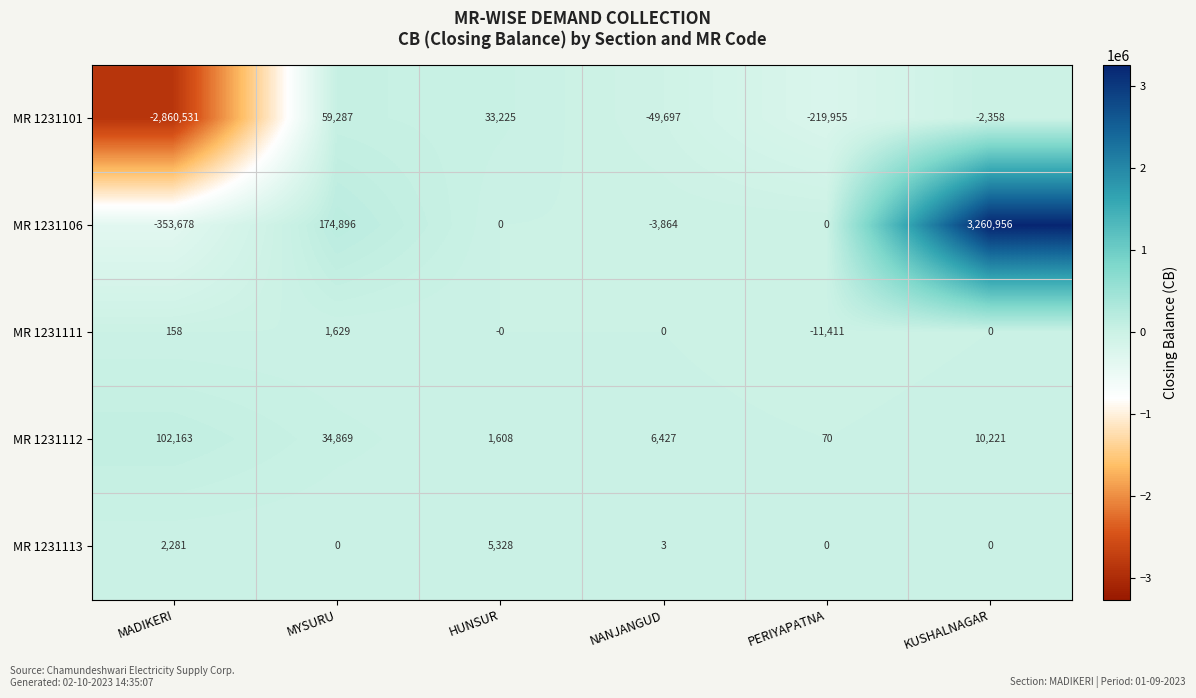

Is it true that MR 1231101 equals -86982 at NANJANGUD?

False